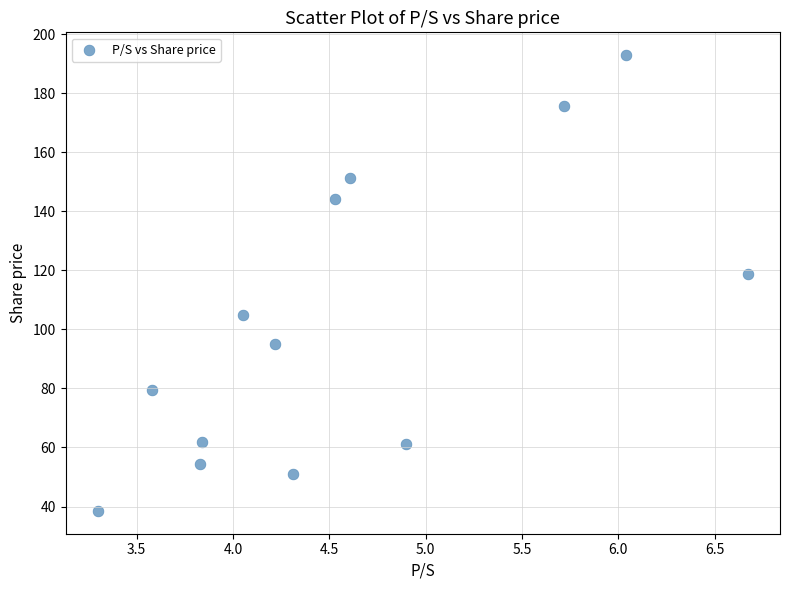

What is the range of X values (max minus min)?

3.4